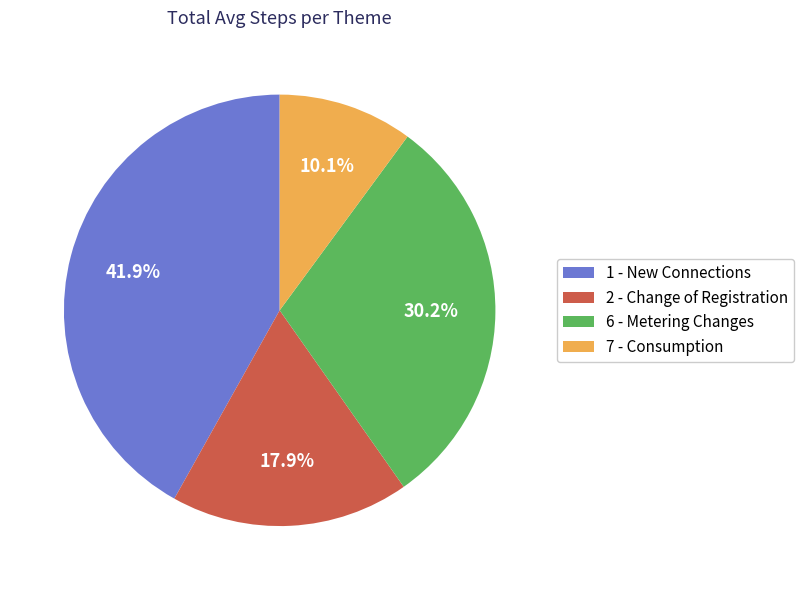

Is the sum of 2 - Change of Registration and 7 - Consumption greater than half?

No